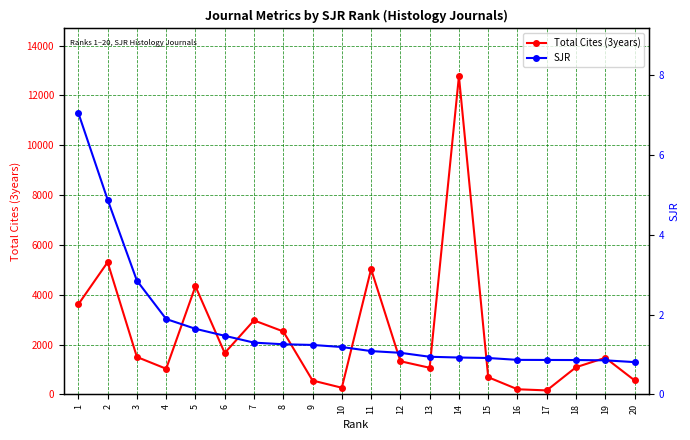

True or false: Total Cites (3years) and SJR intersect in this chart.

False